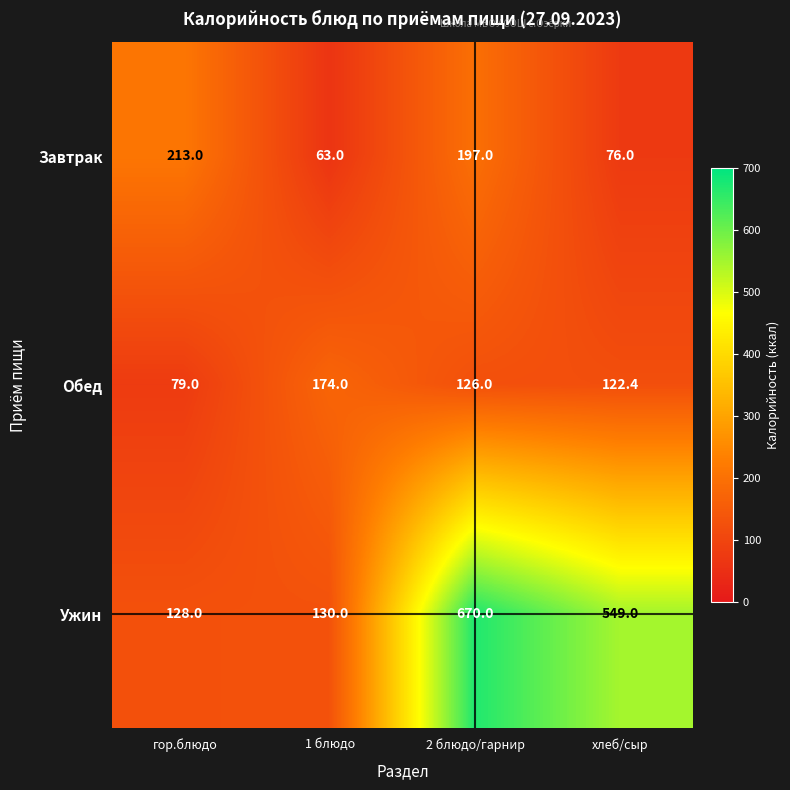

True or false: Завтрак has a value of 76.0 at хлеб/сыр.

True